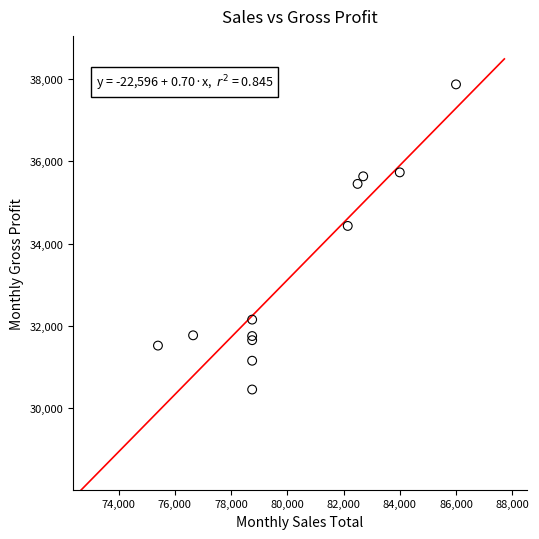

What Y value in the scatter plot is closest to 34160?

34428